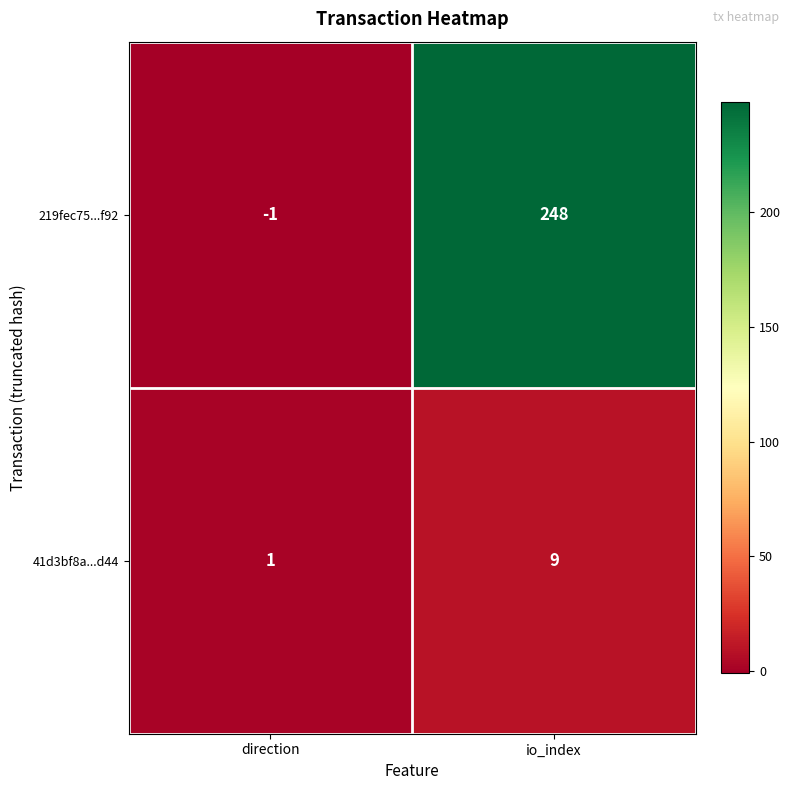

Reading left to right, transcribe all the data shown in this chart.

219fec75...f92: -1	248
41d3bf8a...d44: 1	9